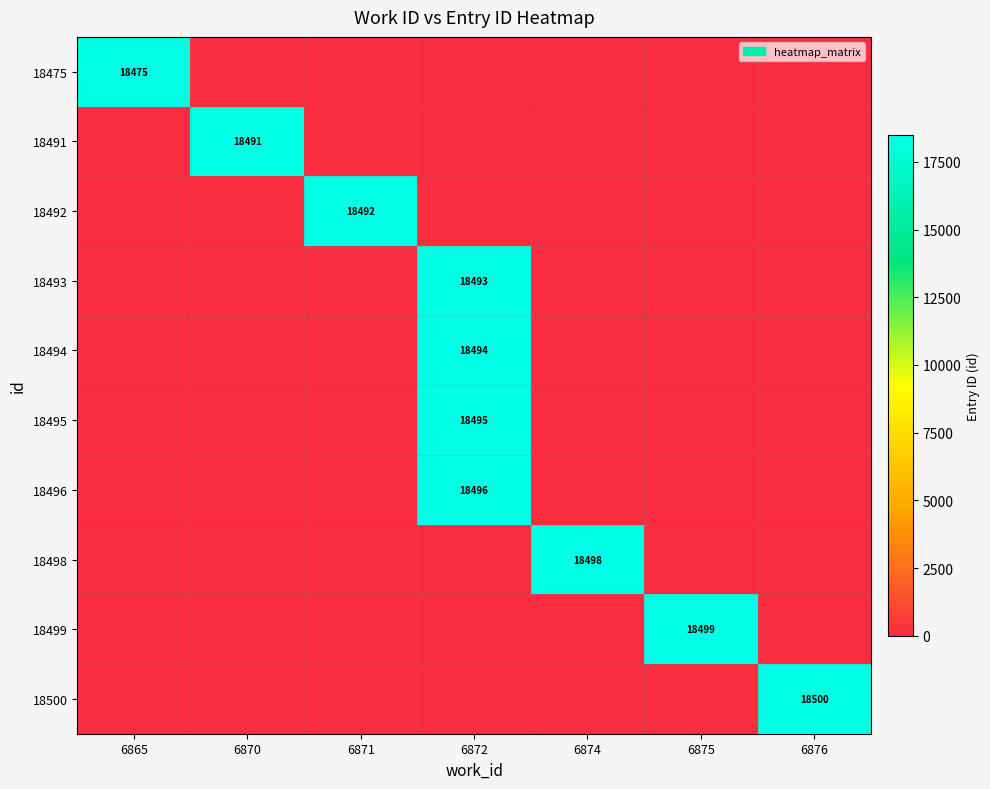

Which category has the lowest value across all series?

6870